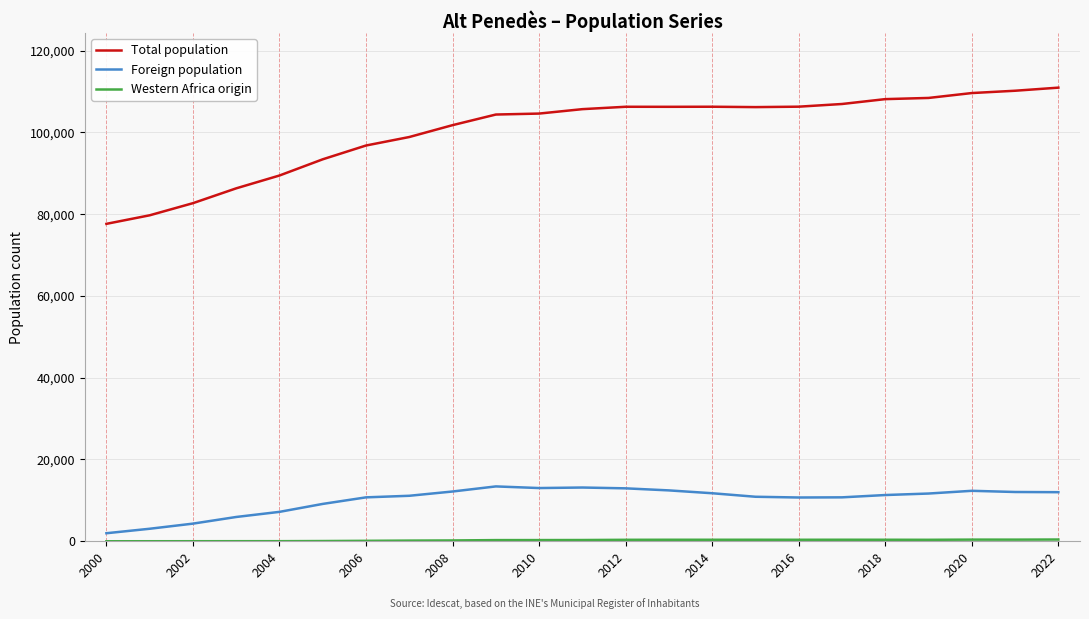

What is the average value of the Total population series?

100285